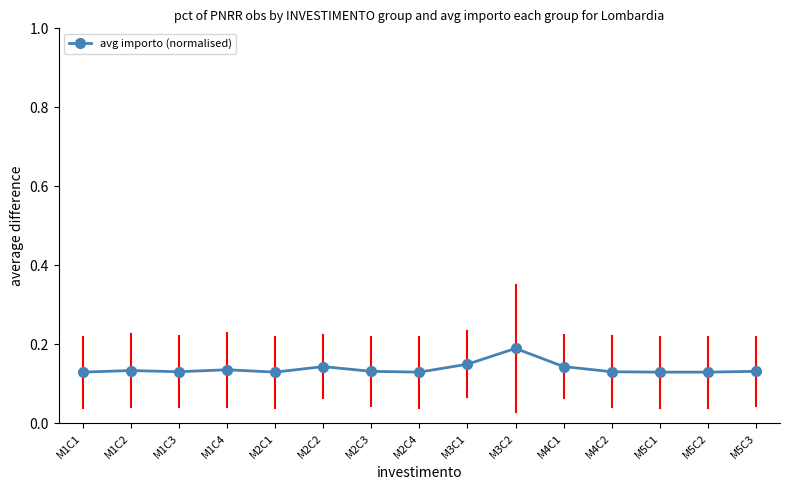

What position from the left is M1C2?

2